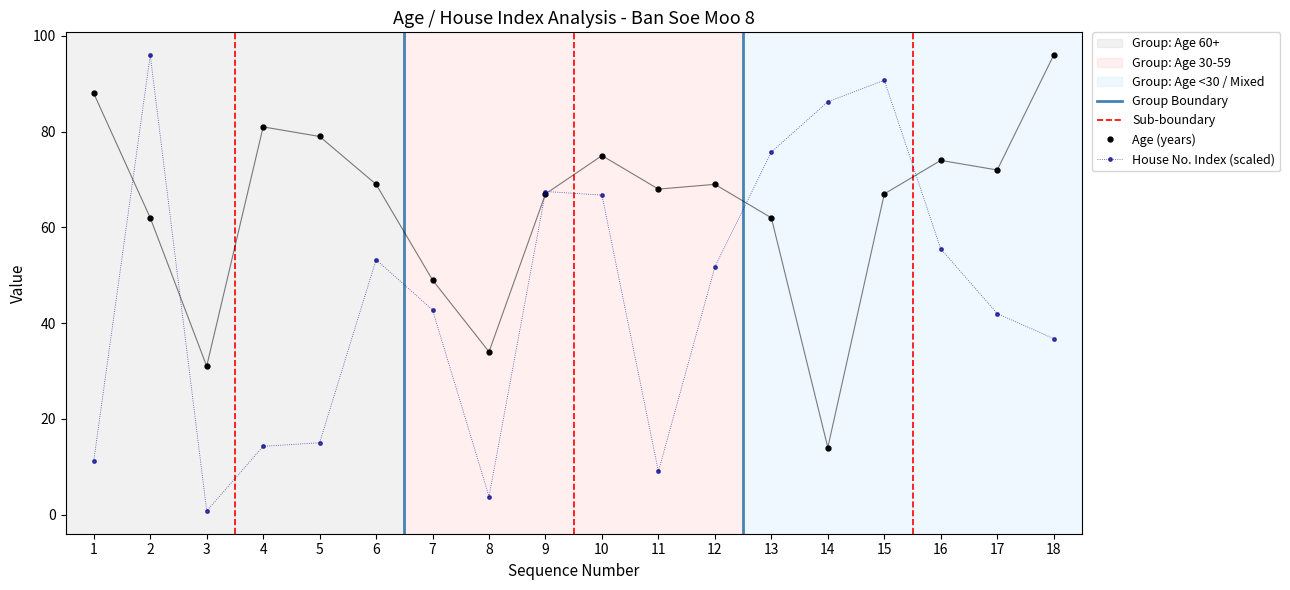

Which series has the largest total across all categories?

Age